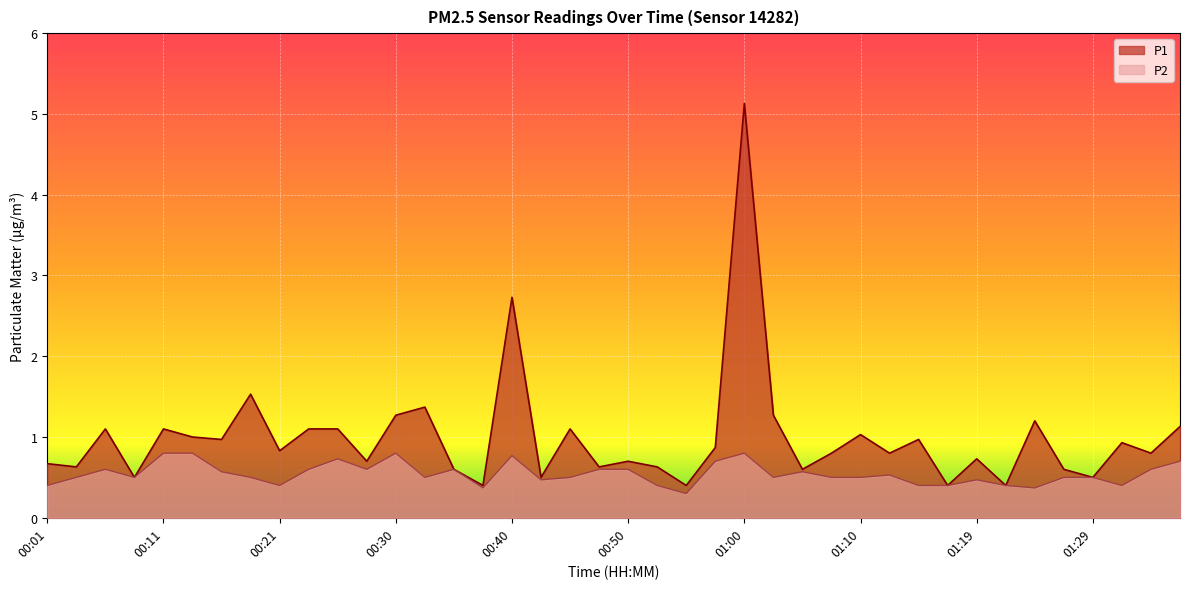

True or false: P1 and P2 intersect in this chart.

False